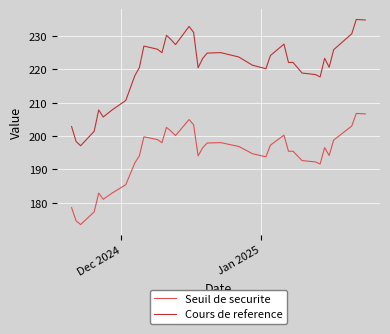

What is the minimum value for Cours de reference?

197.1